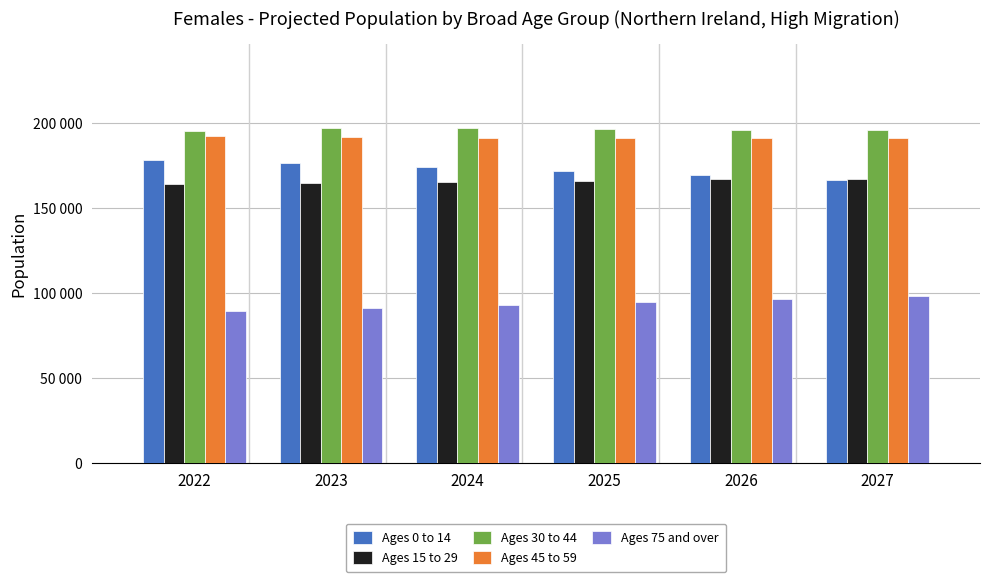

Is it true that Ages 0 to 14 equals 171892 at 2025?

True